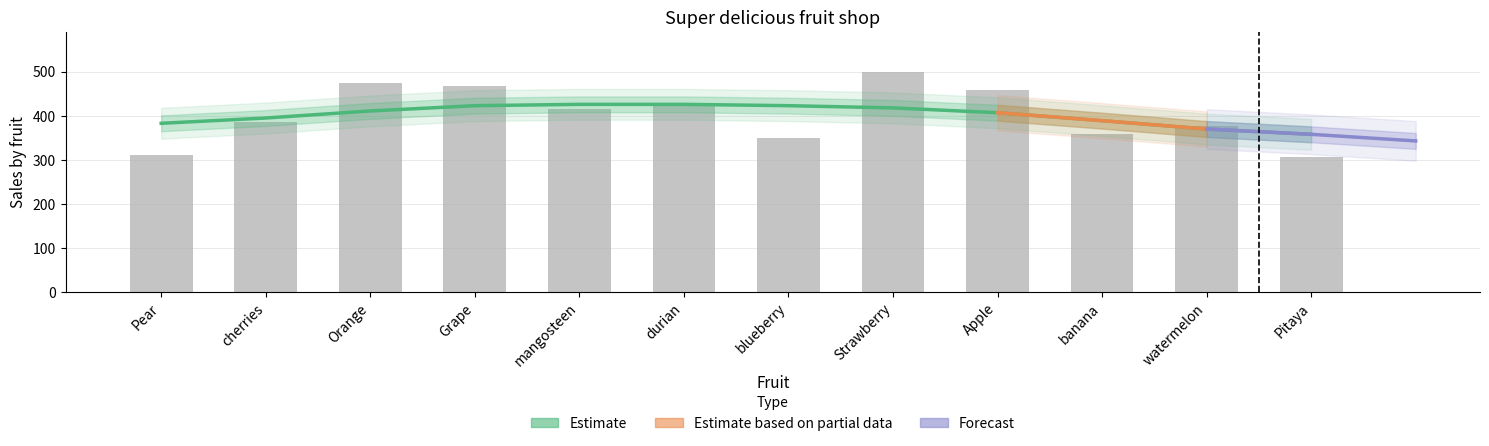

Rank the categories by value from lowest to highest.

Pitaya, Pear, blueberry, banana, watermelon, cherries, mangosteen, durian, Apple, Grape, Orange, Strawberry